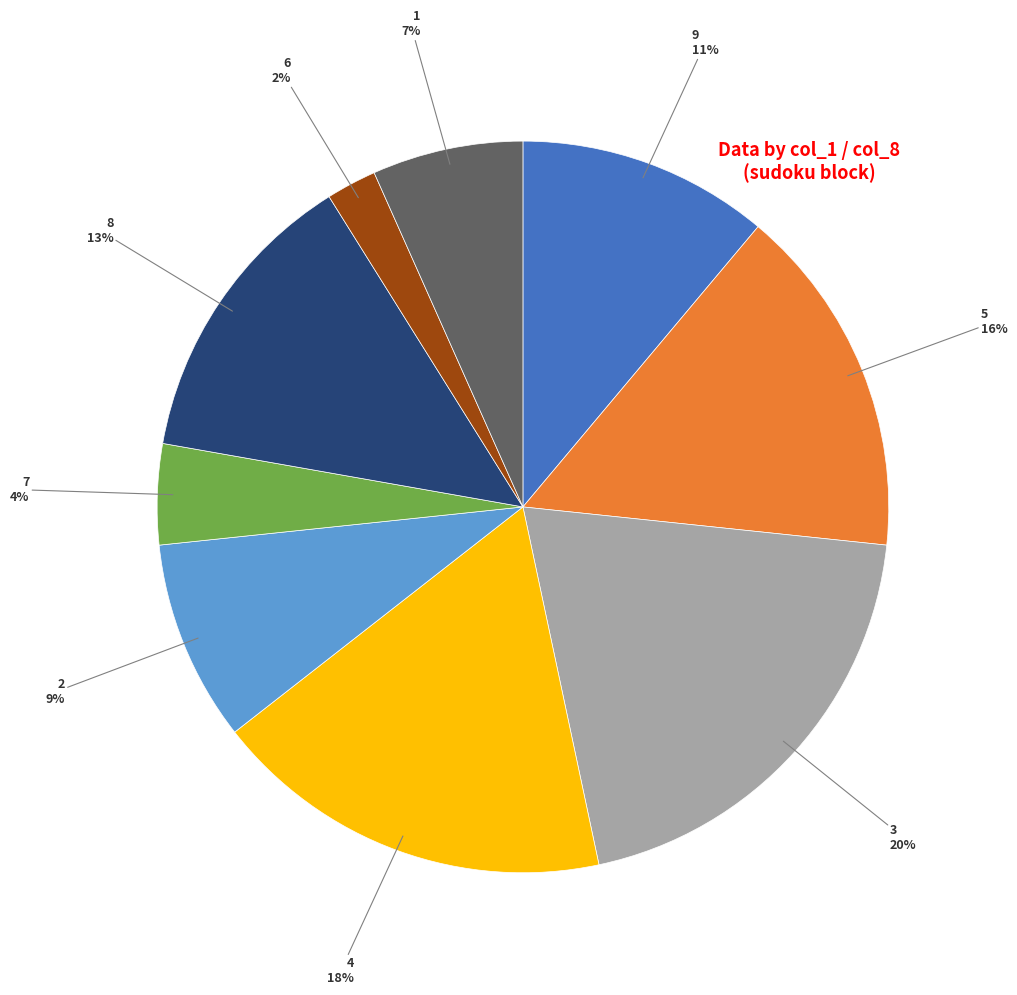

To the nearest percent, what is the average slice percentage?

11%